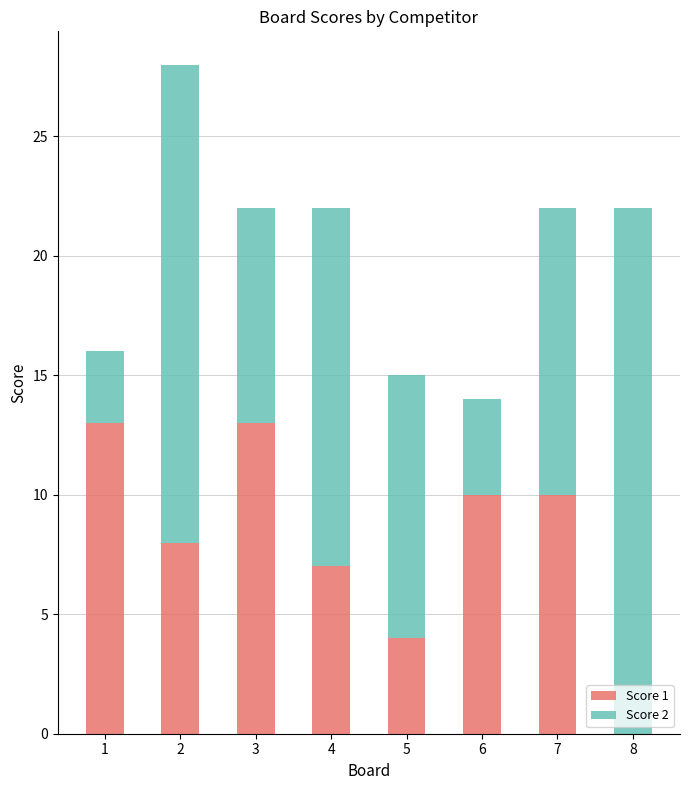

The value of Score 1 at 5 is 4. True or false?

True